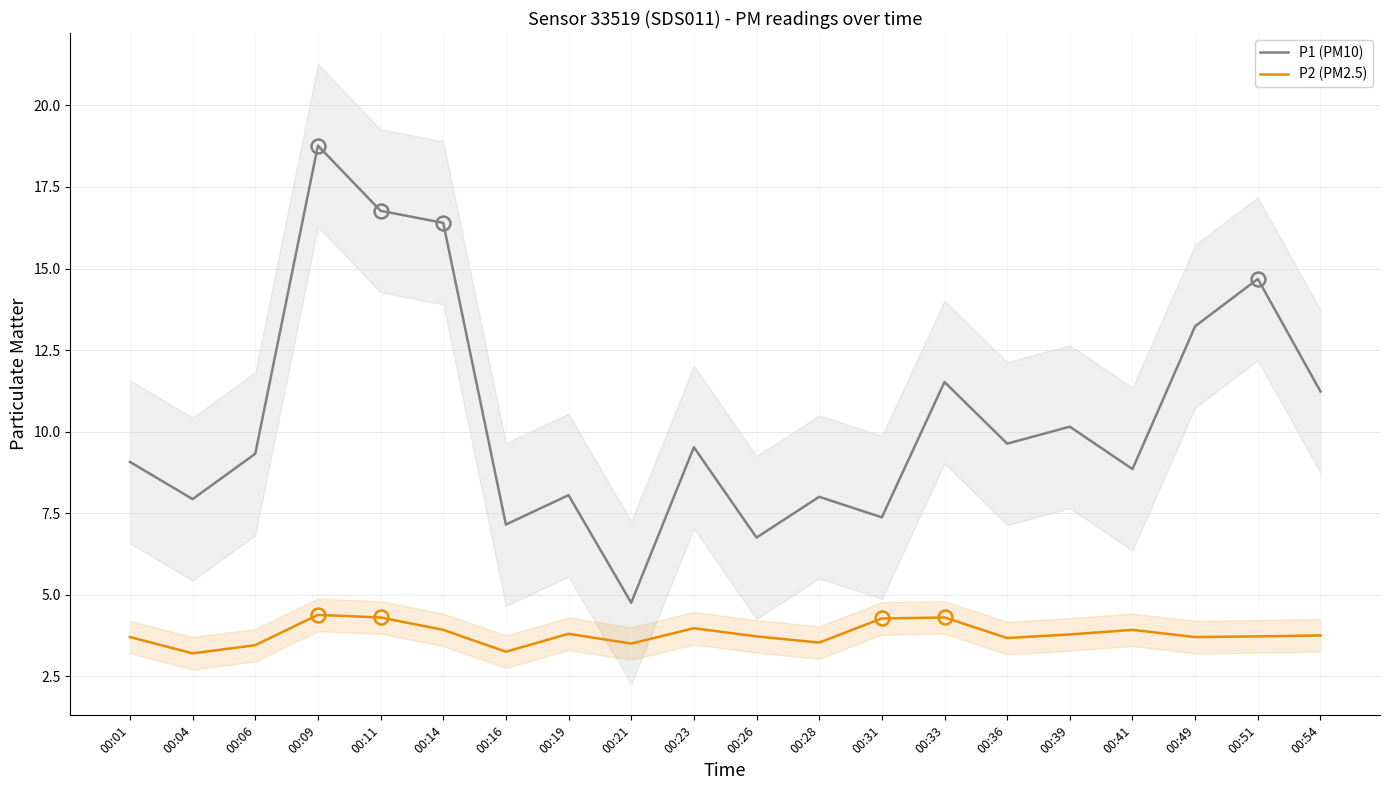

List the series in order of their peak value, highest first.

P1 (PM10), P2 (PM2.5)